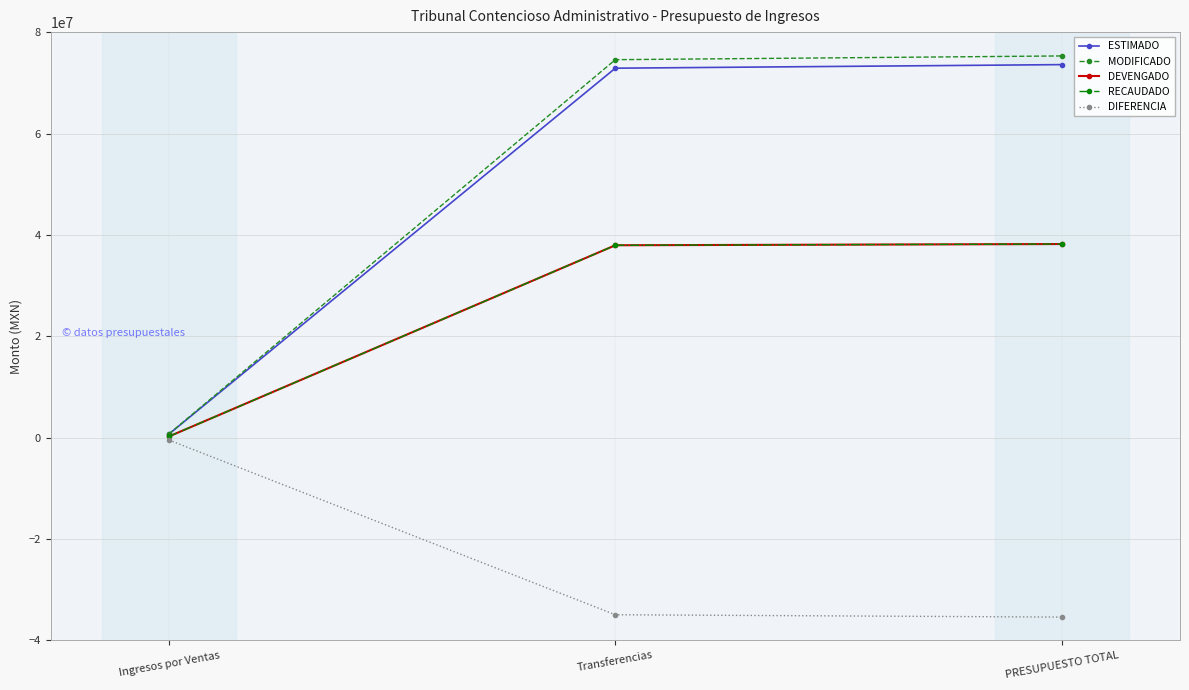

The value of DEVENGADO at Ingresos por Ventas is 241090.0. True or false?

True